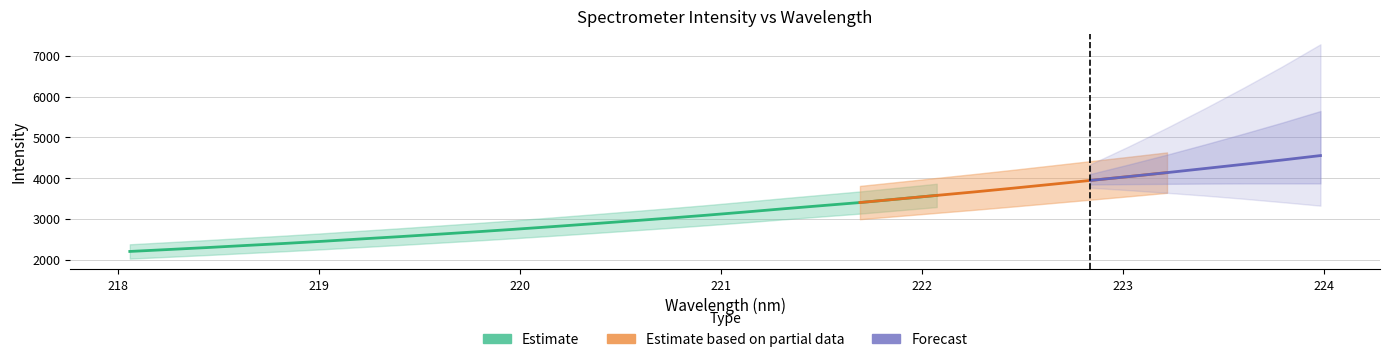

Is it true that the value at 219.589 is 862.9?

False